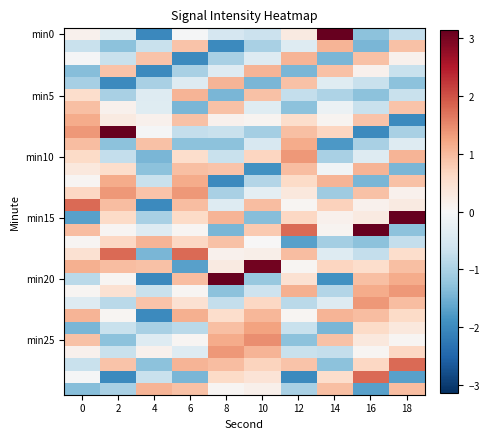

At how many categories does at least one series exceed 0?

10